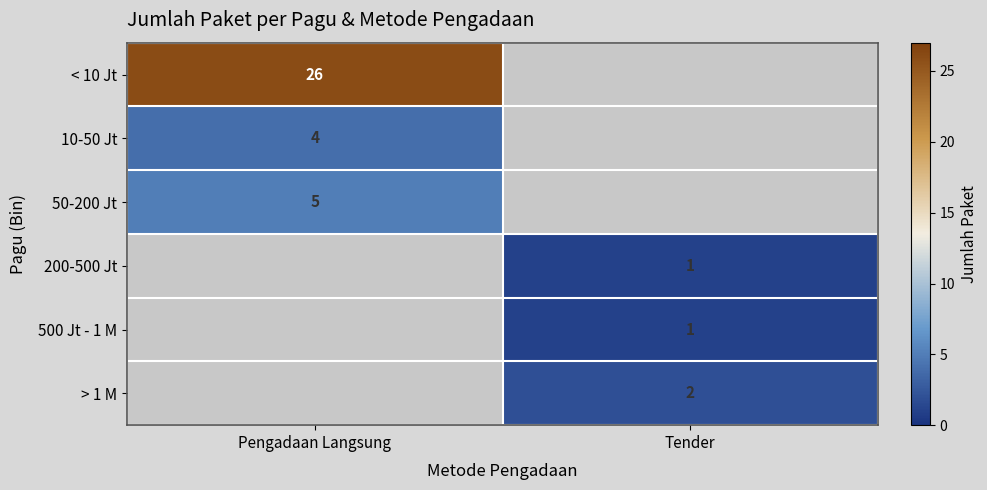

What is the difference between the highest and lowest values at Pengadaan Langsung?

22.0